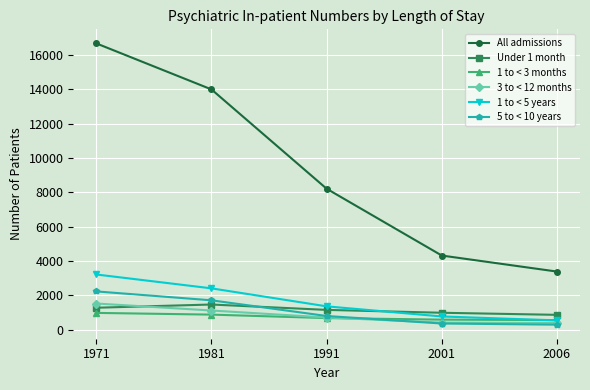

Which category has the highest value across all series?

1971